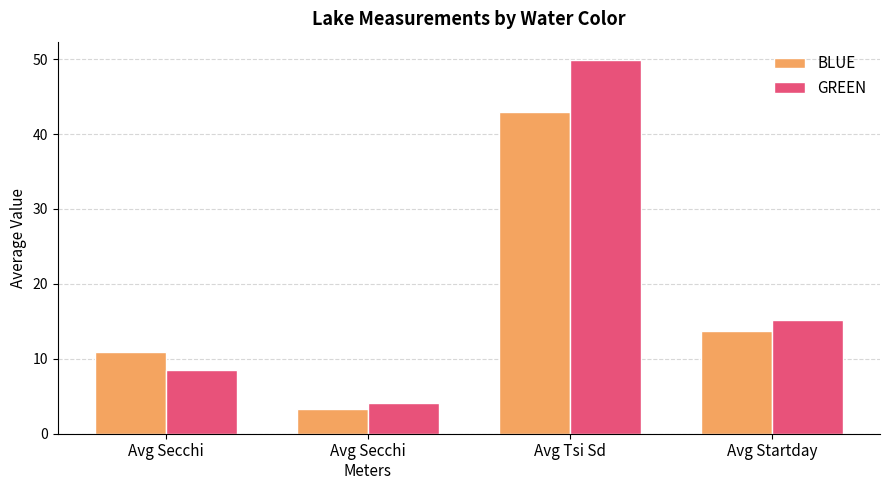

Which series has the largest total across all categories?

GREEN